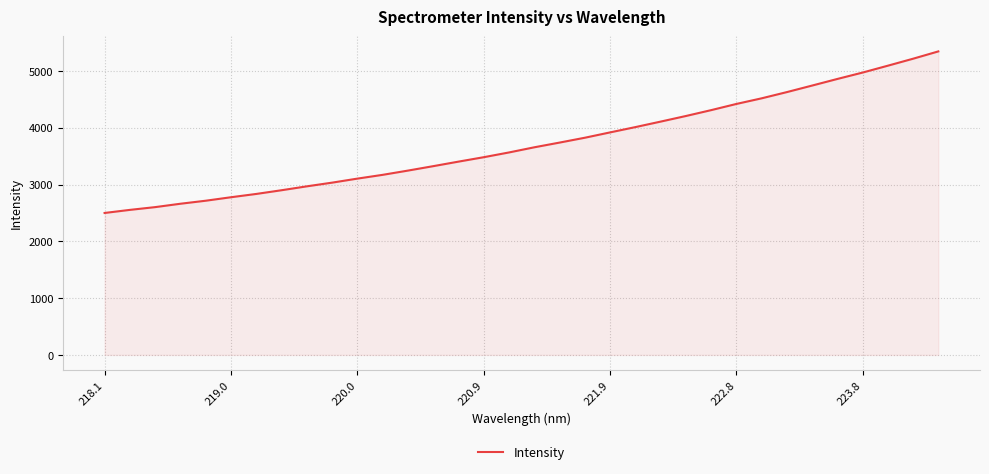

What is the smallest value displayed?

2500.1